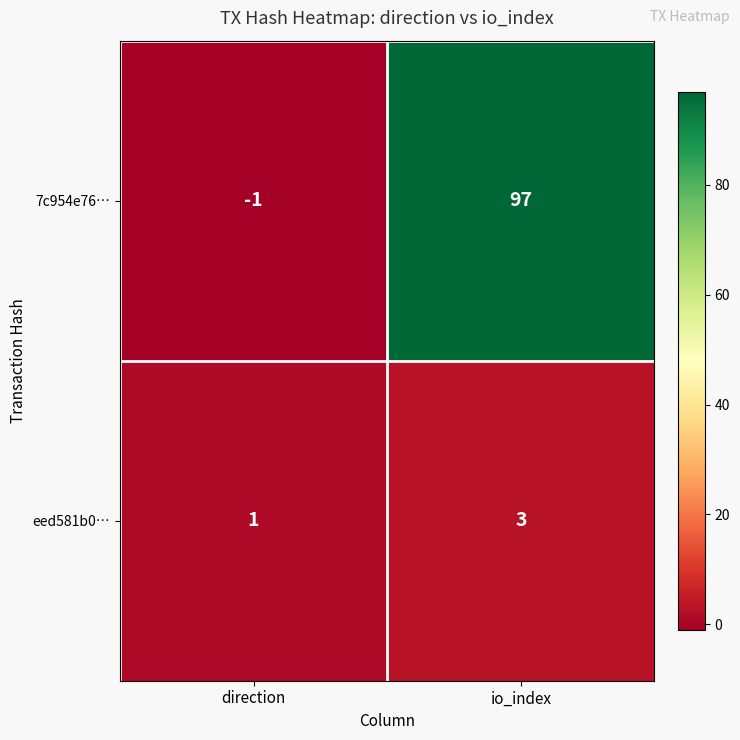

At which category does the chart reach its peak across all series?

io_index